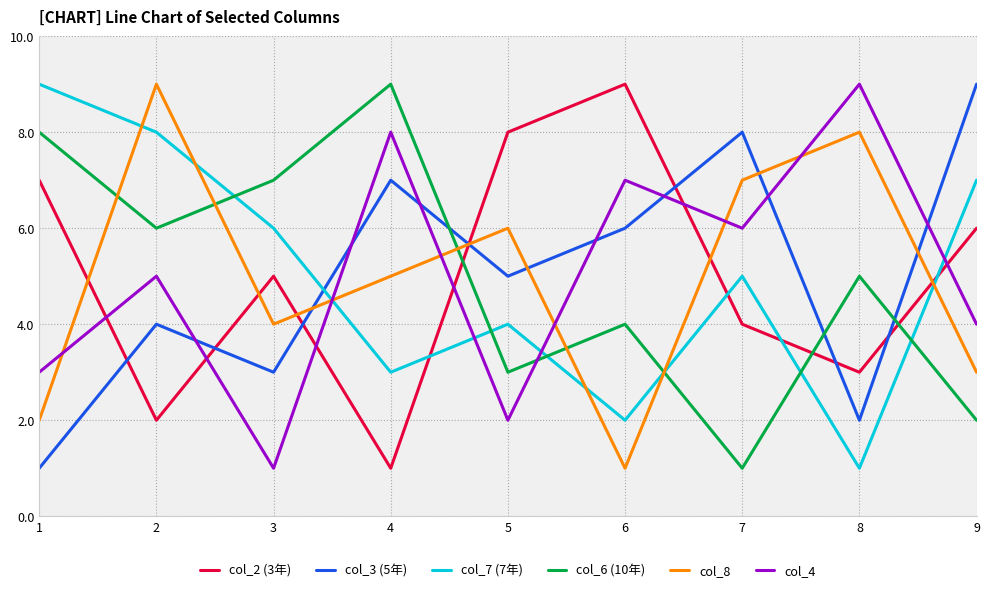

Is the value of col_8 at 4 greater than the value of col_2 (3年) at 2?

Yes